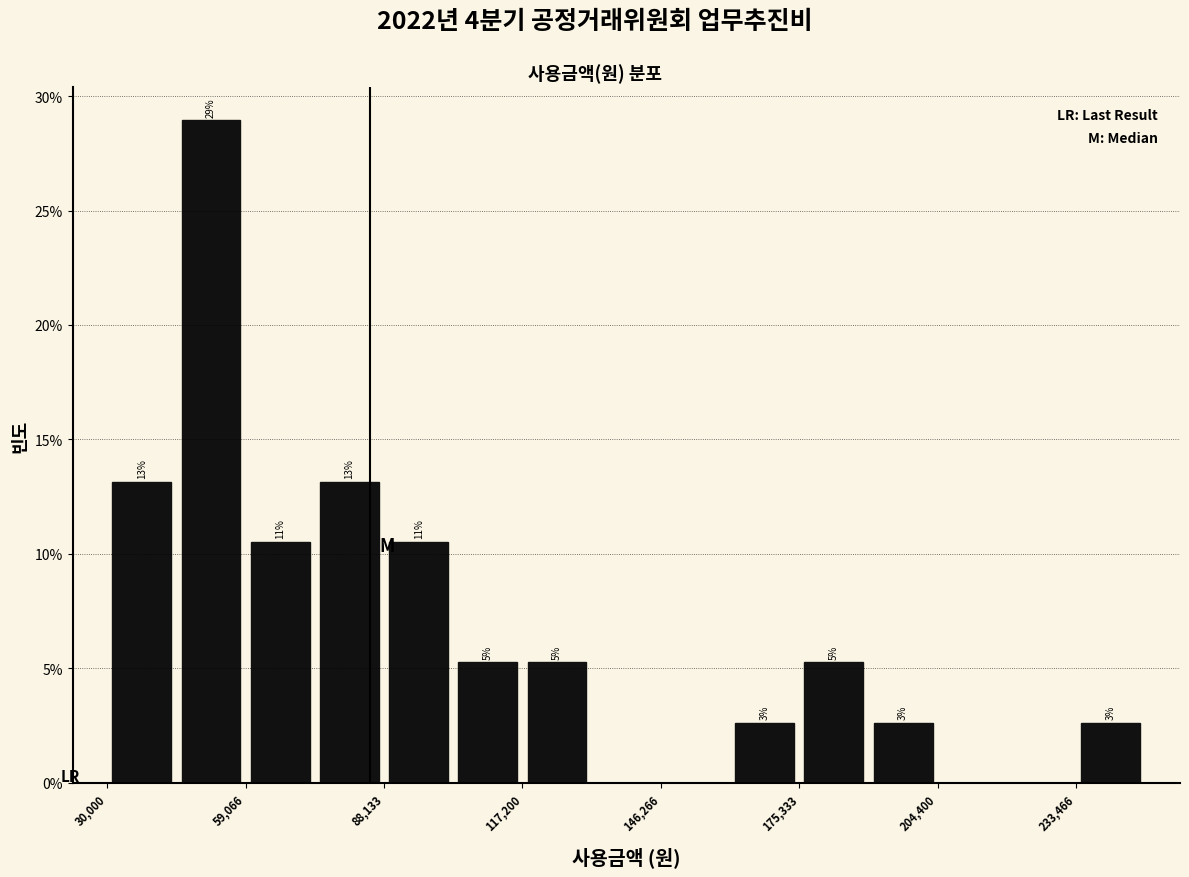

Read against the x-axis, roughly where is the centre of the tallest bar?

50000